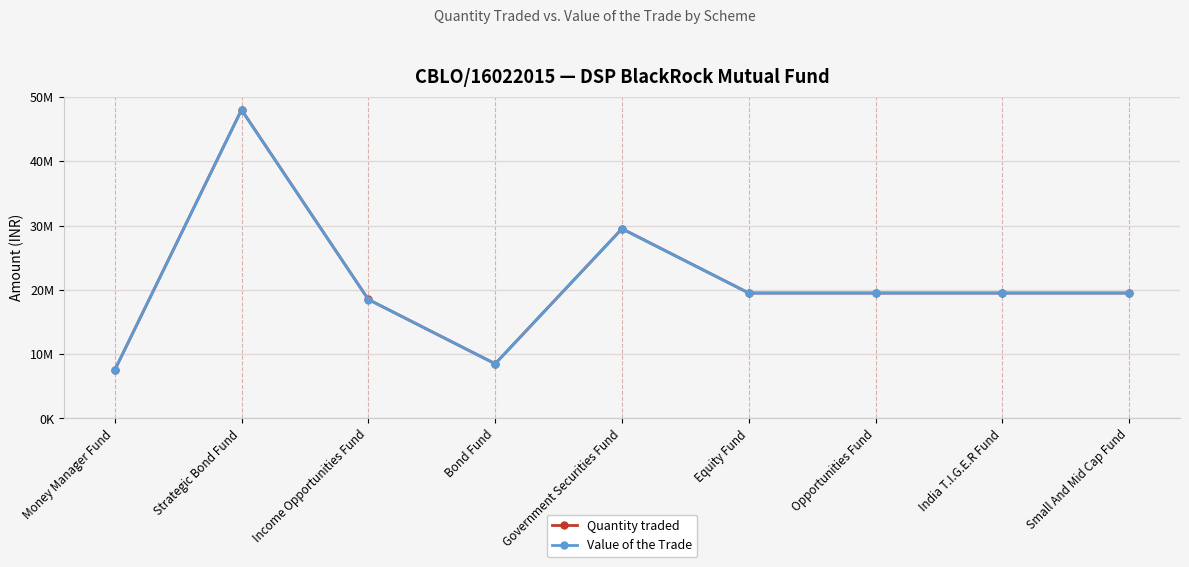

What position from the right is Equity Fund?

4